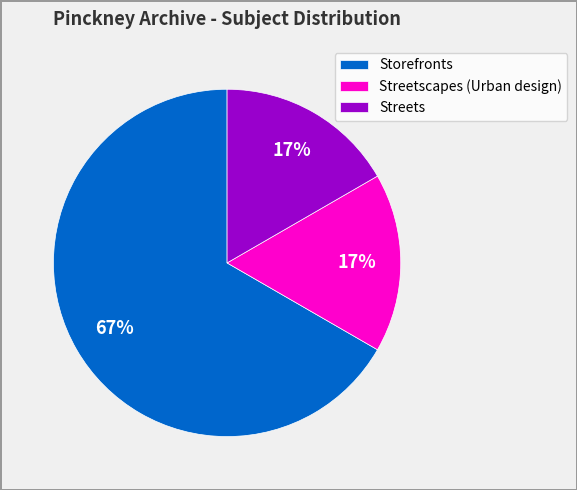

What is the majority slice?

Storefronts